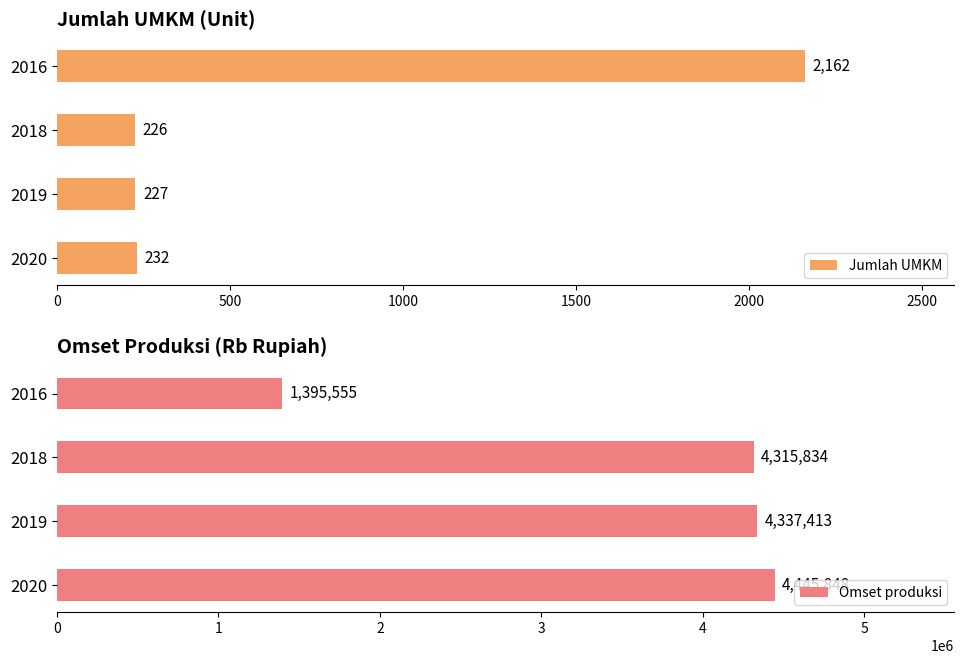

What are all the series names shown in the legend?

Jumlah UMKM, Omset produksi